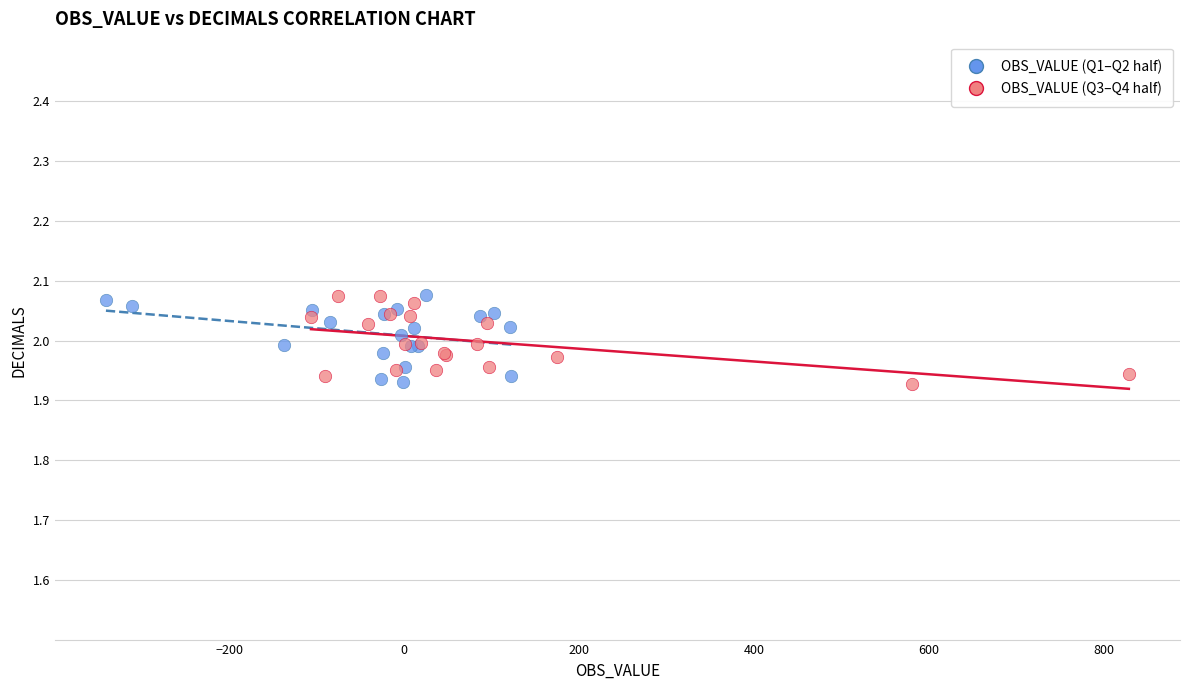

What are all the series names shown in the legend?

OBS_VALUE (Q1–Q2 half), OBS_VALUE (Q3–Q4 half)